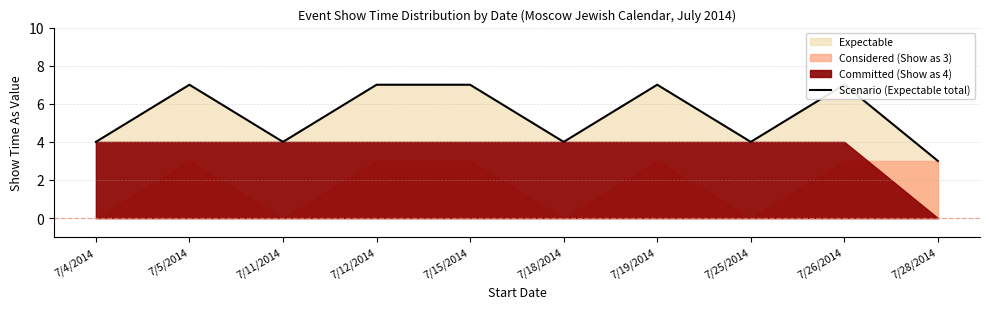

What is the label of the 5th point from the left?

7/15/2014